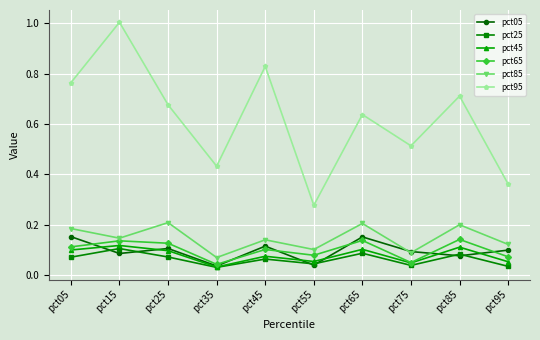

What are all the series names shown in the legend?

pct05, pct25, pct45, pct65, pct85, pct95